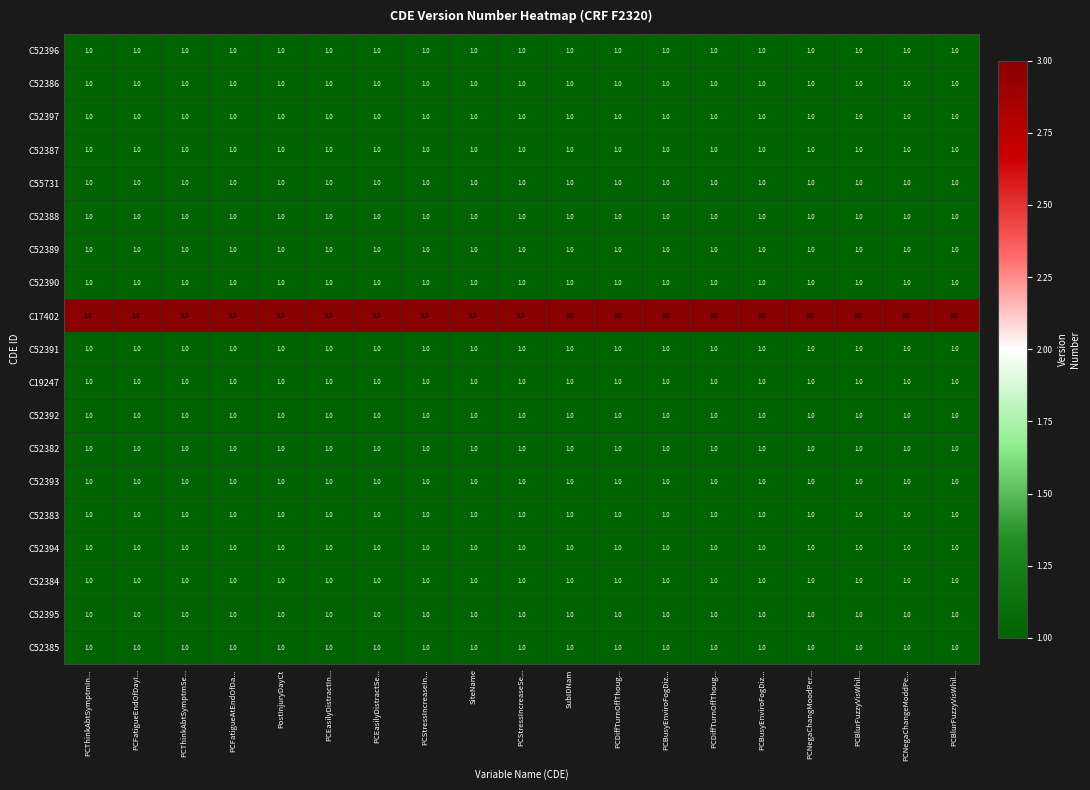

At which category is the sum across all series the highest?

PCThinkAbtSymptmIn...